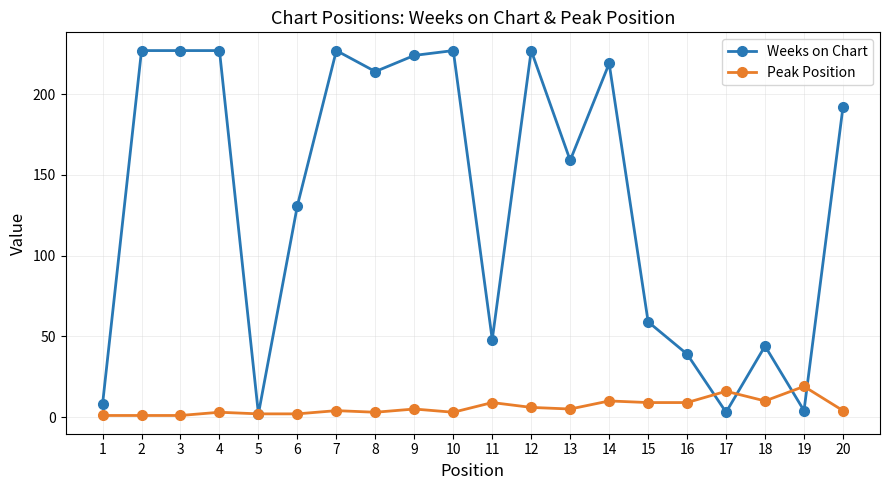

Which series has the largest total across all categories?

Weeks on Chart